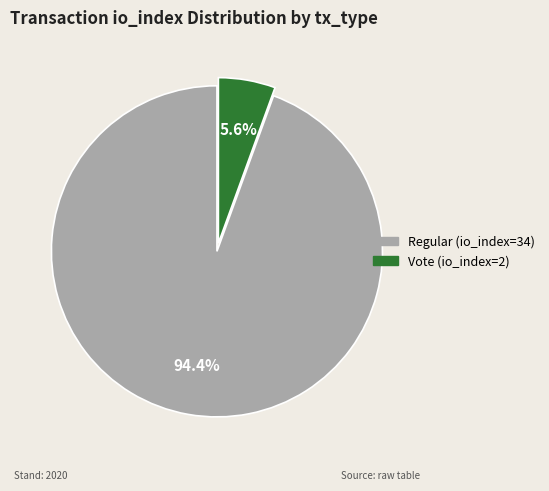

Approximately how many times larger is the value at Vote (io_index=2) compared to Regular (io_index=34)?

0.1